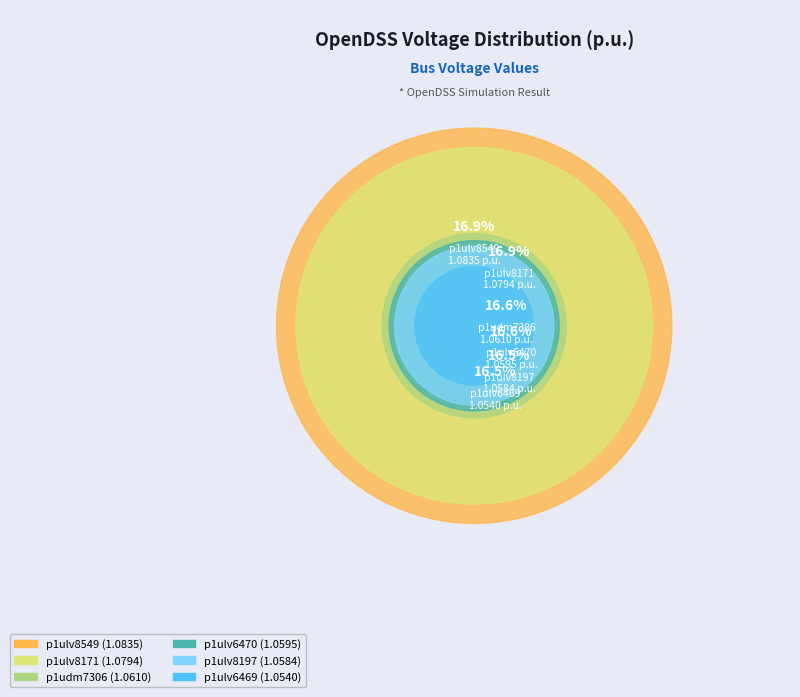

What percentage do p1udm7306 and p1ulv8549 together represent?

33.5%